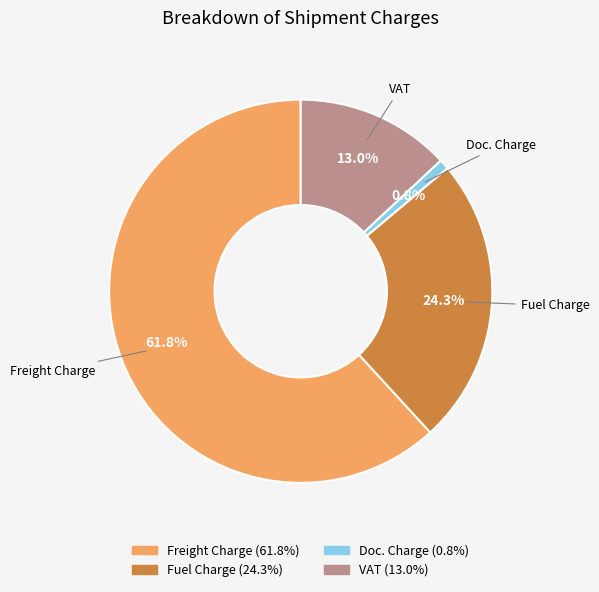

How many segments does this pie chart have?

4